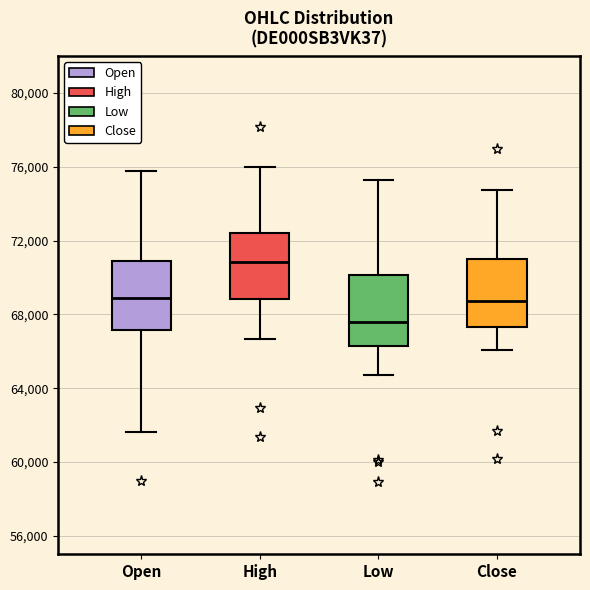

Which box's median line is the highest?

High